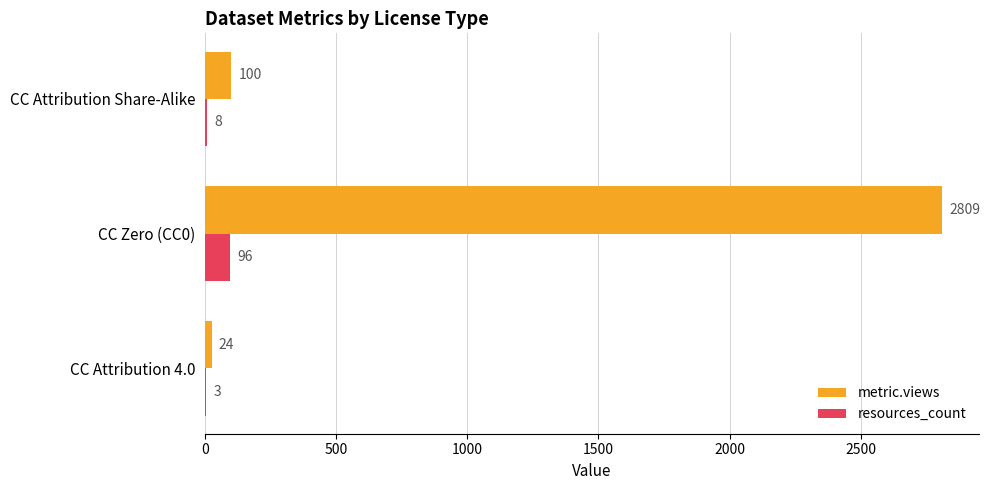

Which series has the largest range (max minus min)?

metric.views